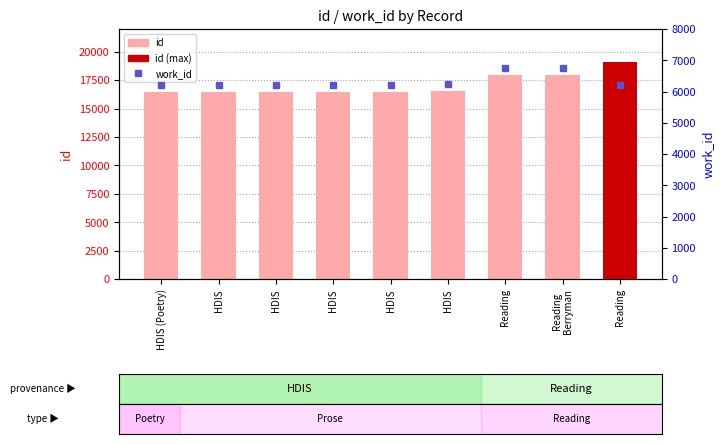

Where is id nearest to the value 17814?

Reading